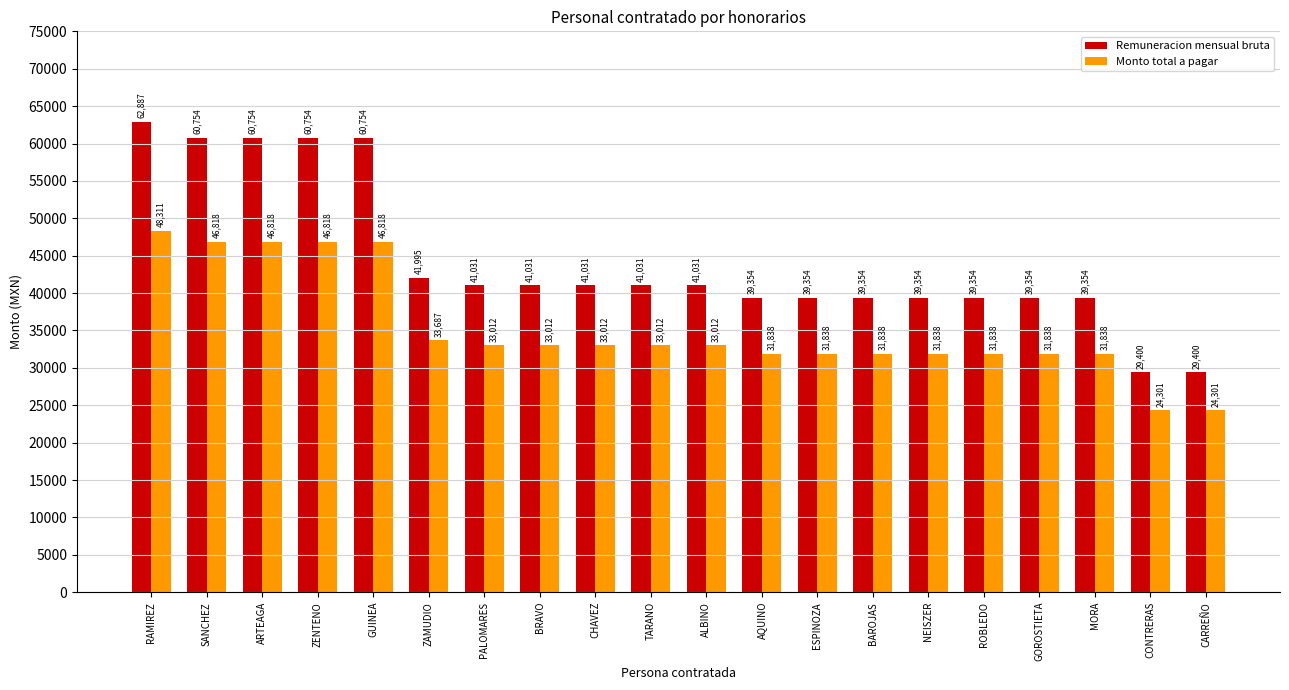

What is the maximum value for Remuneracion mensual bruta?

62887.0